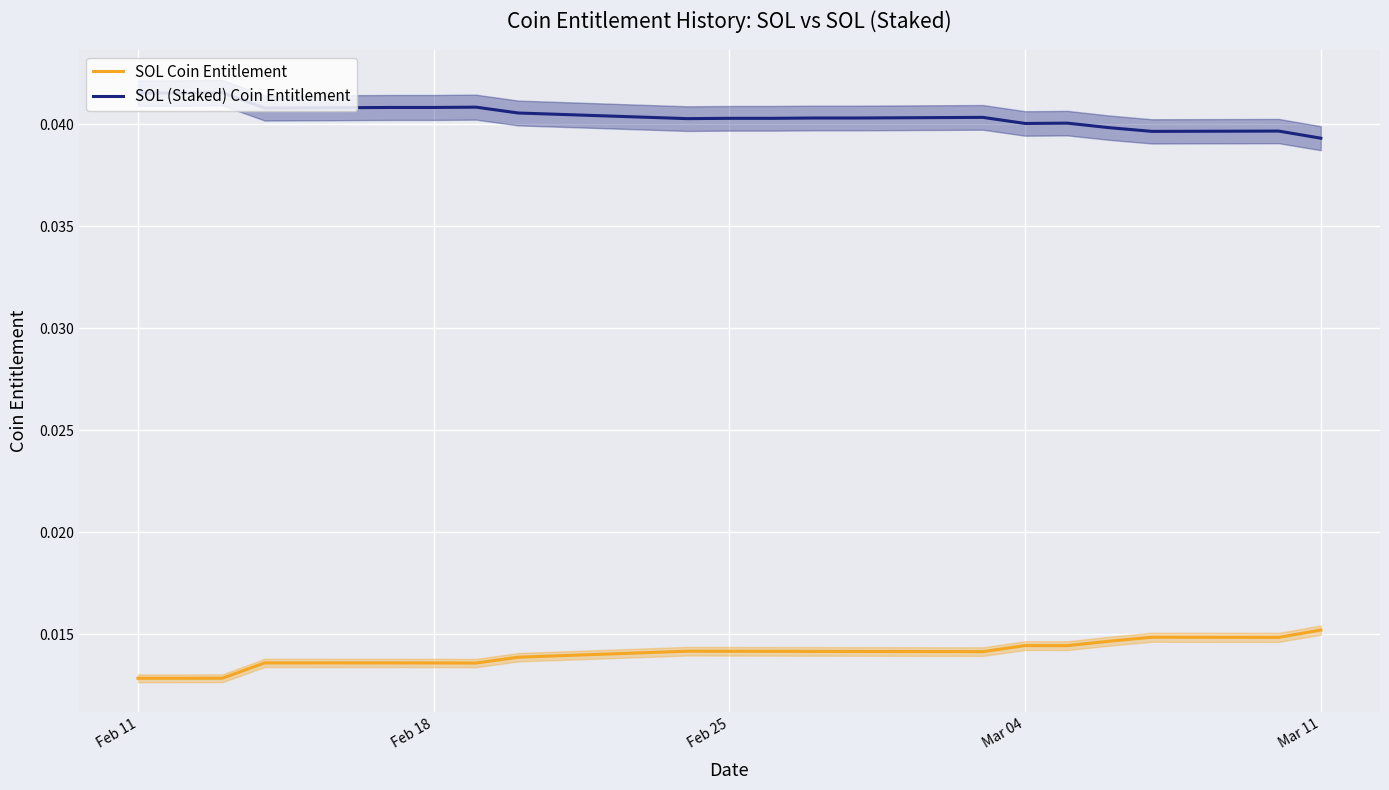

How many categories are shown in the chart?

20